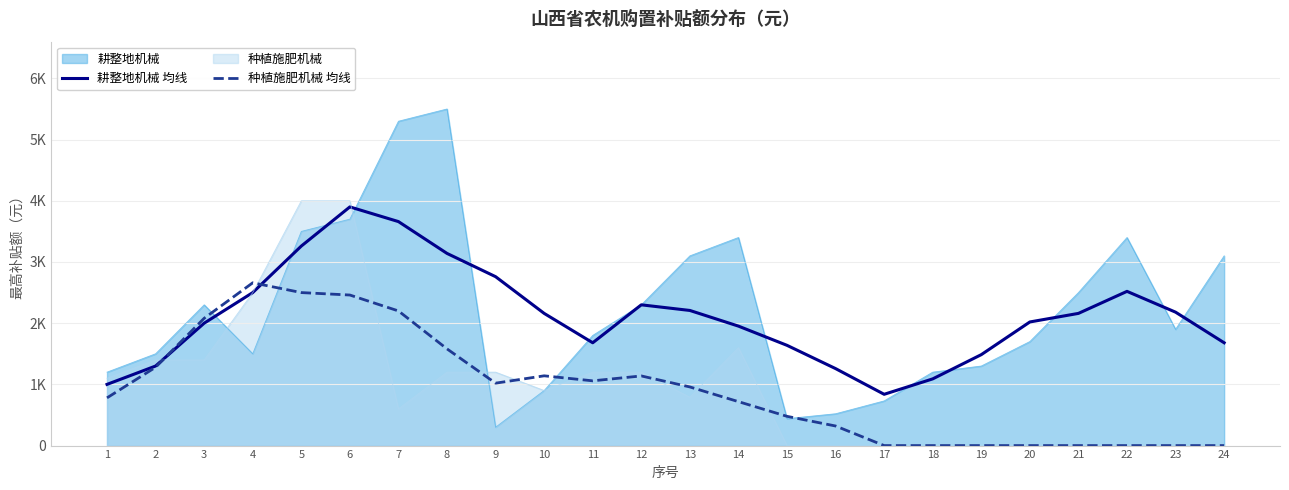

What is the total value across all series at 13?

3166